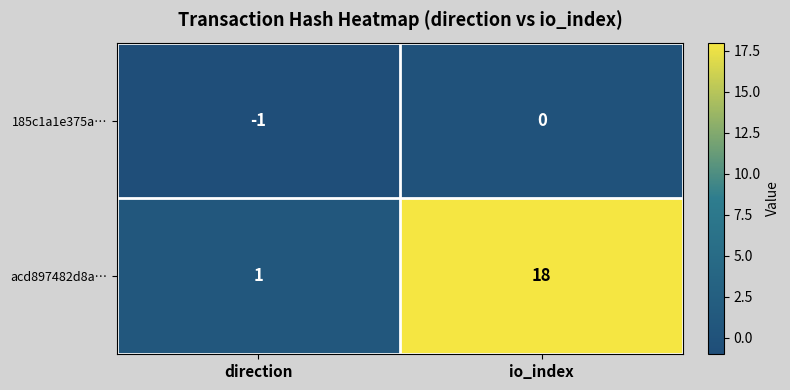

Rank the series by their maximum value, from highest to lowest.

acd897482d8a…, 185c1a1e375a…